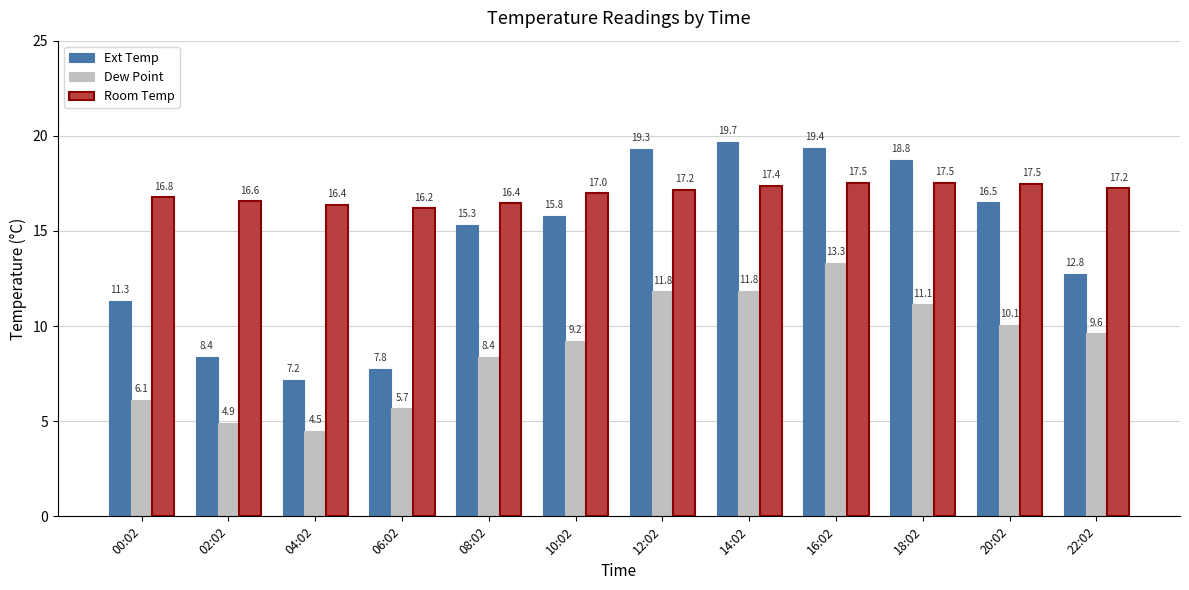

Where is Dew Point nearest to the value 8?

08:02